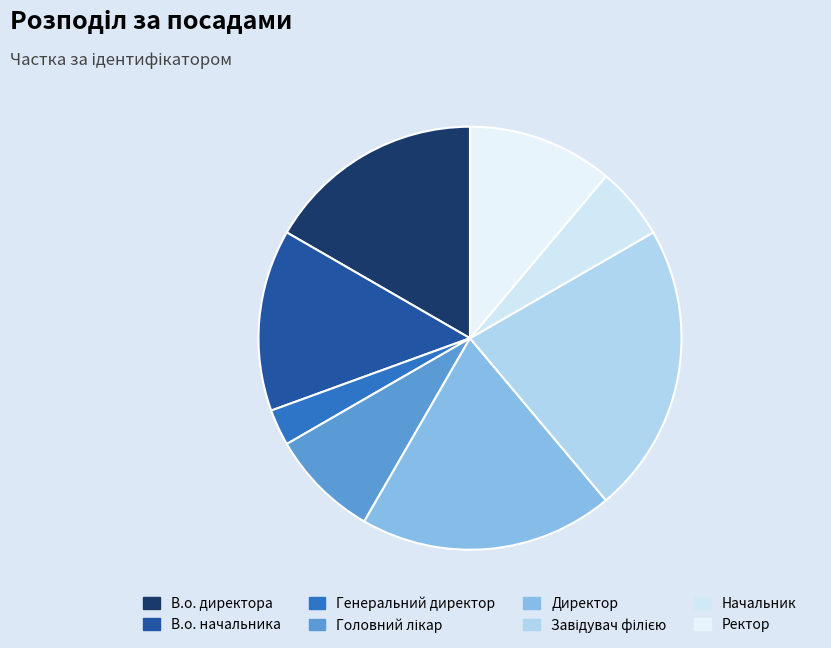

Does Ректор account for over 50% of the chart?

No